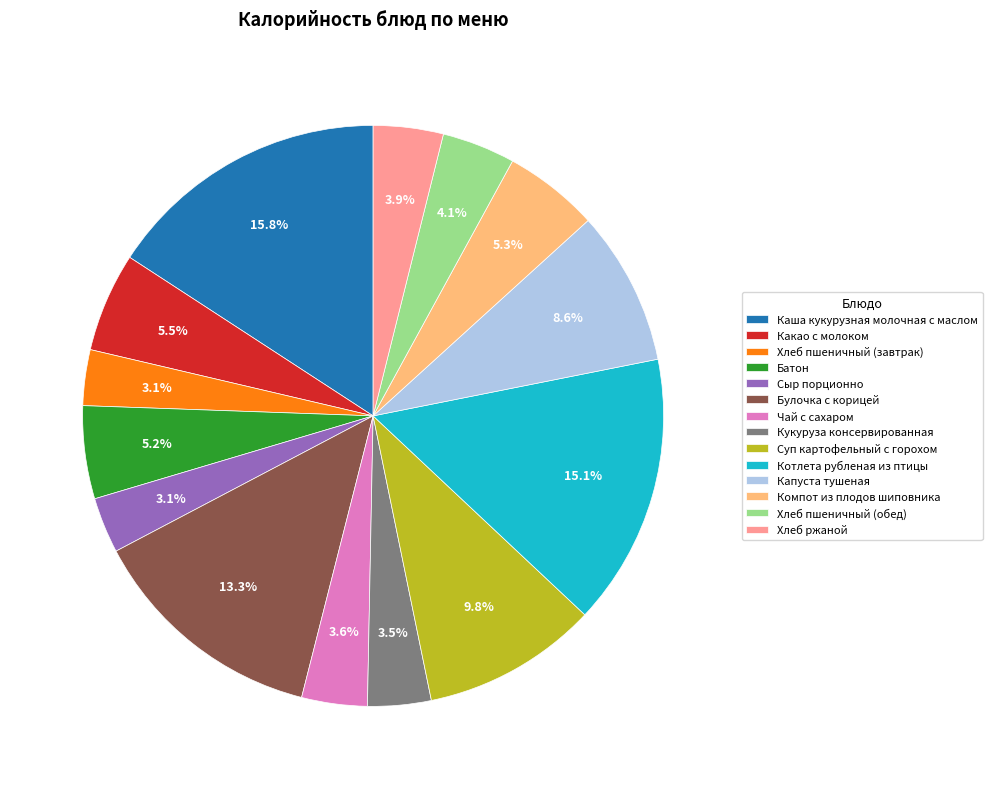

Count the number of slices in the pie.

14